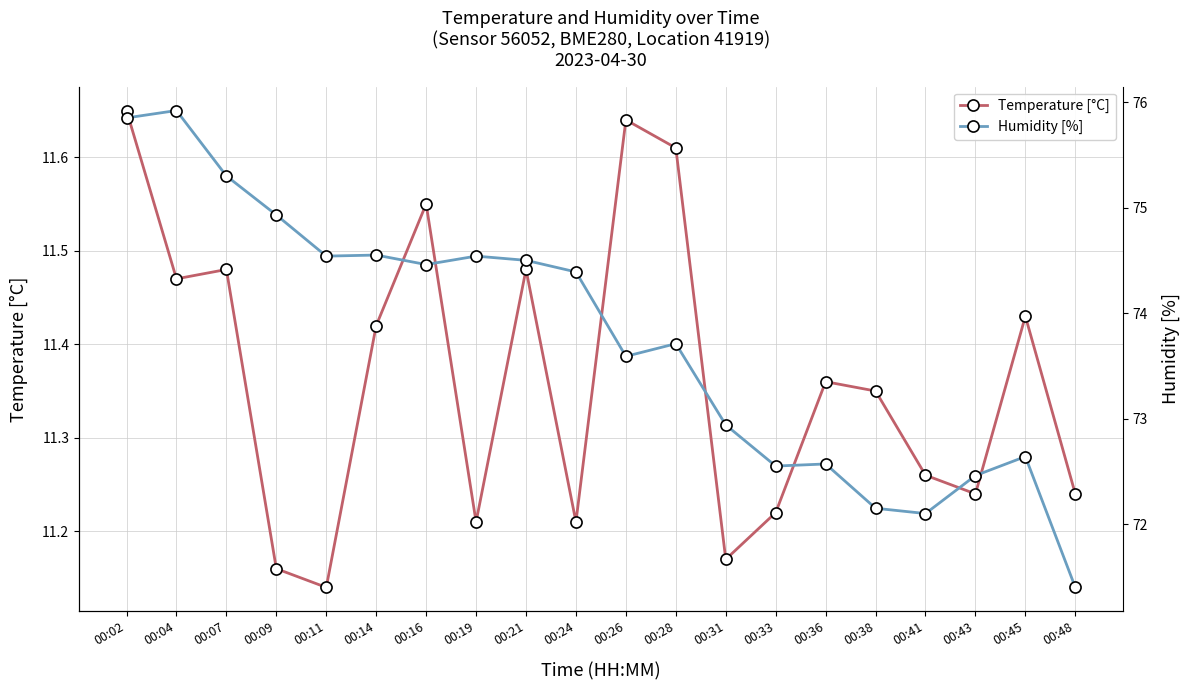

Reading left to right, extract all data points from this chart.

Temperature [°C]: 00:02=11.7	00:04=11.5	00:07=11.5	00:09=11.2	00:11=11.1	00:14=11.4	00:16=11.6	00:19=11.2	00:21=11.5	00:24=11.2	00:26=11.6	00:28=11.6	00:31=11.2	00:33=11.2	00:36=11.4	00:38=11.3	00:41=11.3	00:43=11.2	00:45=11.4	00:48=11.2
Humidity [%]: 00:02=75.8	00:04=75.9	00:07=75.3	00:09=74.9	00:11=74.5	00:14=74.5	00:16=74.5	00:19=74.5	00:21=74.5	00:24=74.4	00:26=73.6	00:28=73.7	00:31=72.9	00:33=72.5	00:36=72.6	00:38=72.2	00:41=72.1	00:43=72.5	00:45=72.6	00:48=71.4